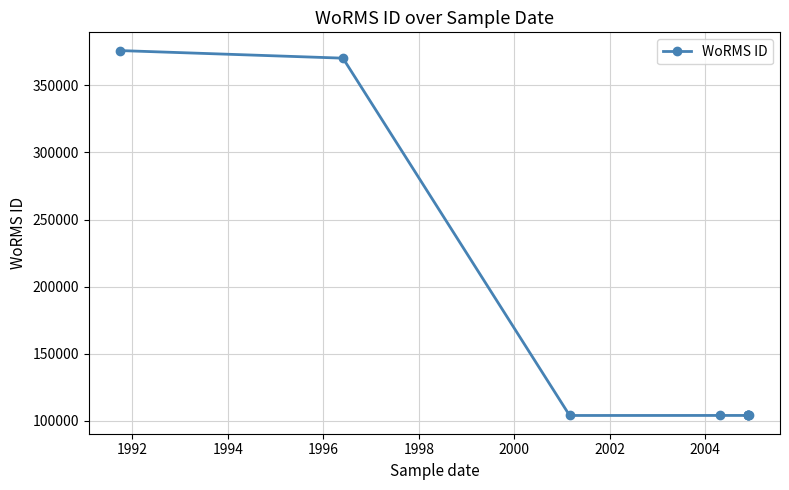

What is the smallest value displayed?

103989